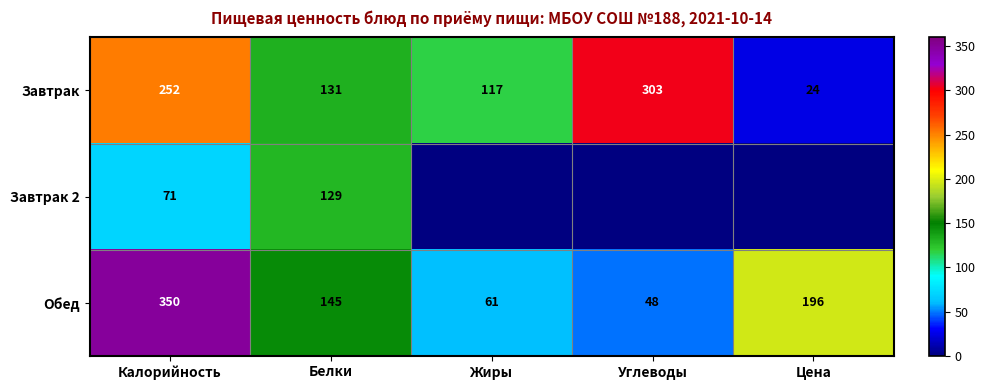

Between Углеводы and Жиры, which is larger?

Углеводы